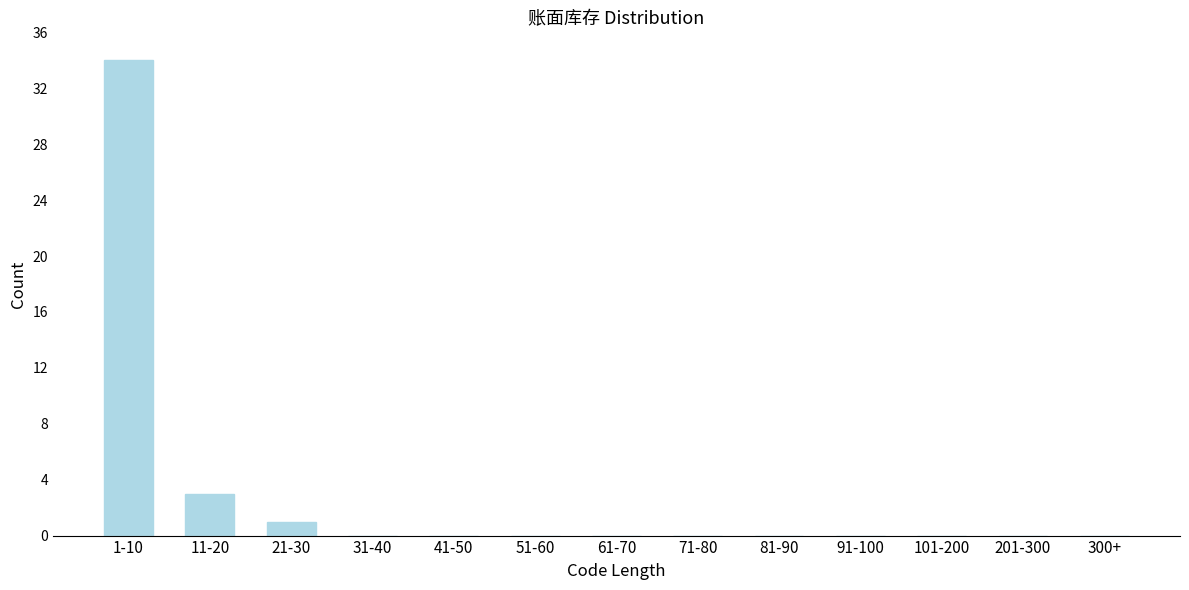

Reading left to right, what are all the values shown in this chart?

1-10=34	11-20=3	21-30=1	31-40=0	41-50=0	51-60=0	61-70=0	71-80=0	81-90=0	91-100=0	101-200=0	201-300=0	300+=0